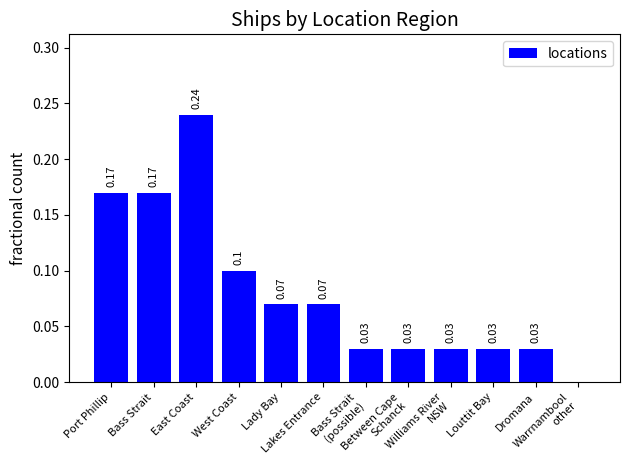

Count the values in the range 0 to 1.

12